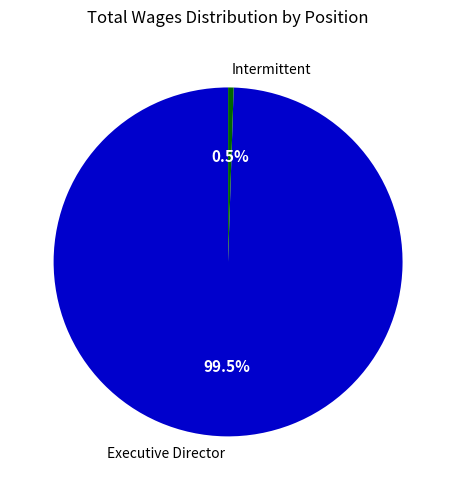

Rank the categories by value from highest to lowest.

Executive Director, Intermittent